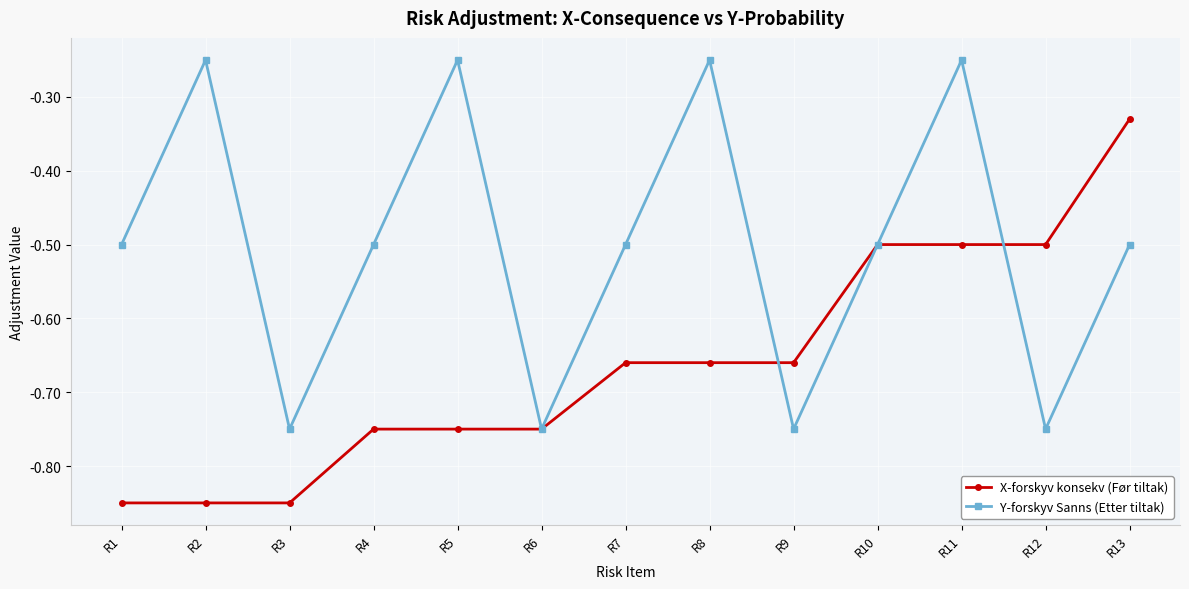

True or false: X-forskyv konsekv (Før tiltak) has a value of -1.5 at R1.

False